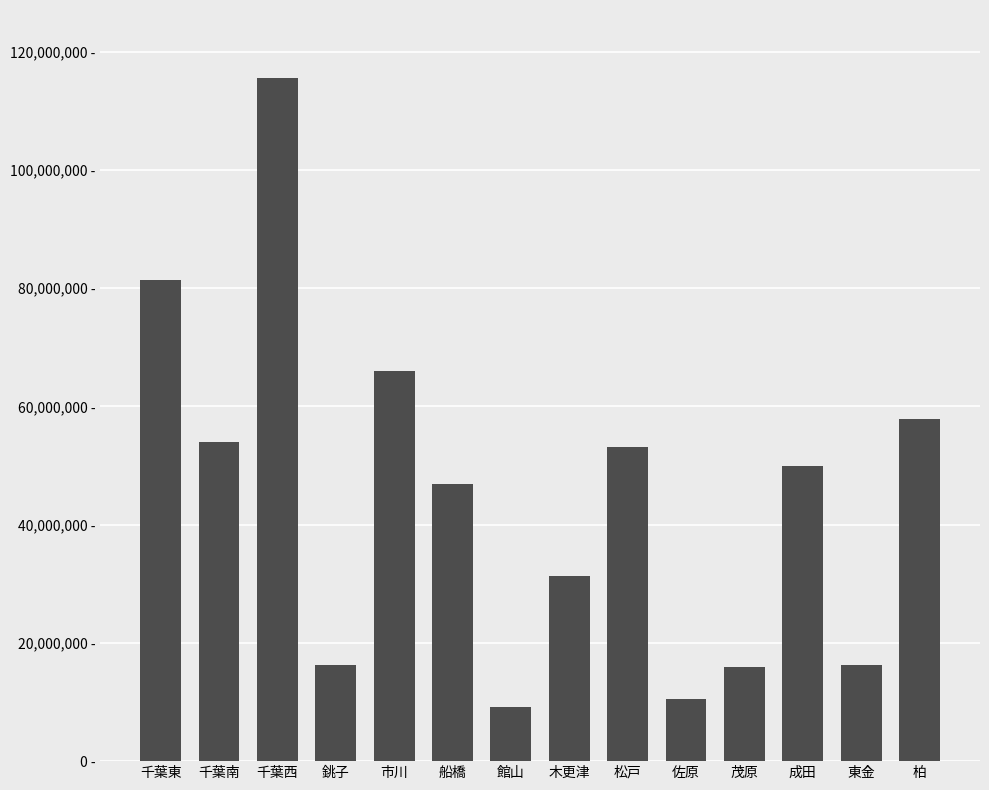

Are the bars horizontal?

No